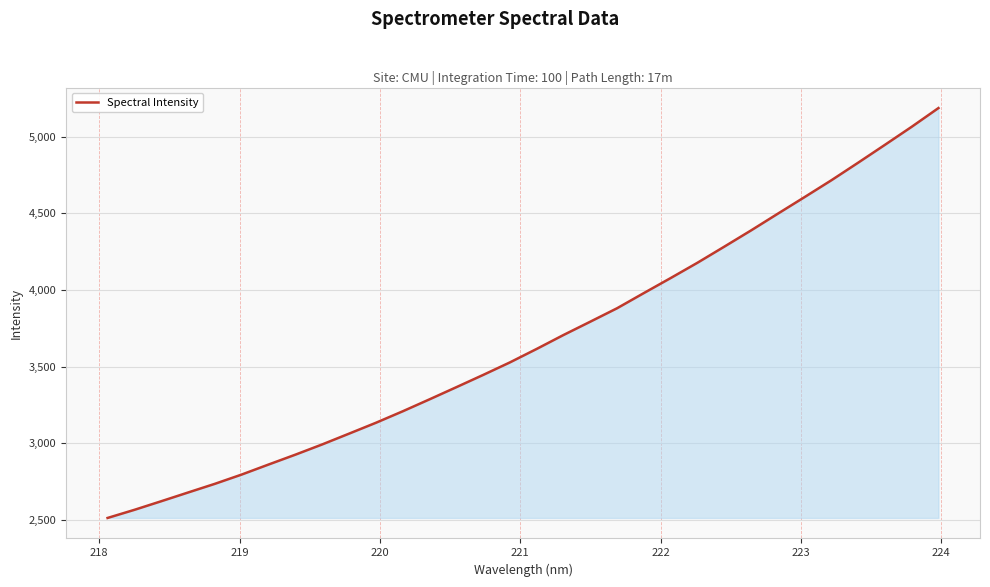

What is the average value?

3670.5